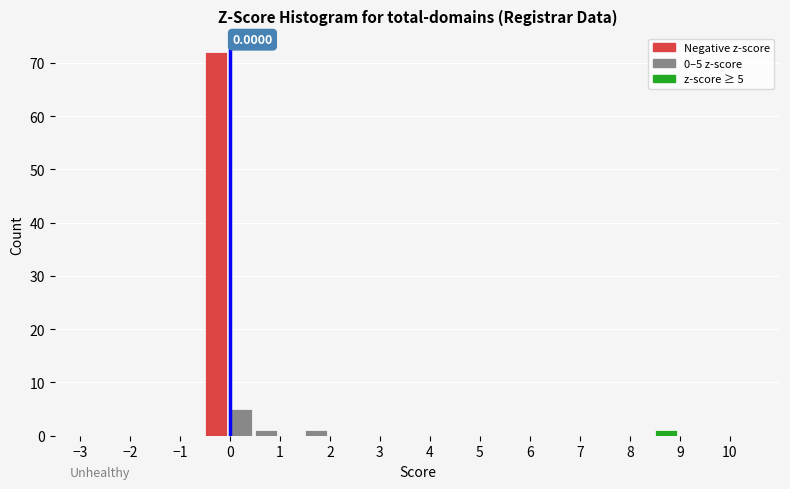

Over which range of the x-axis is the bar tallest?

-0.5 to 0.0